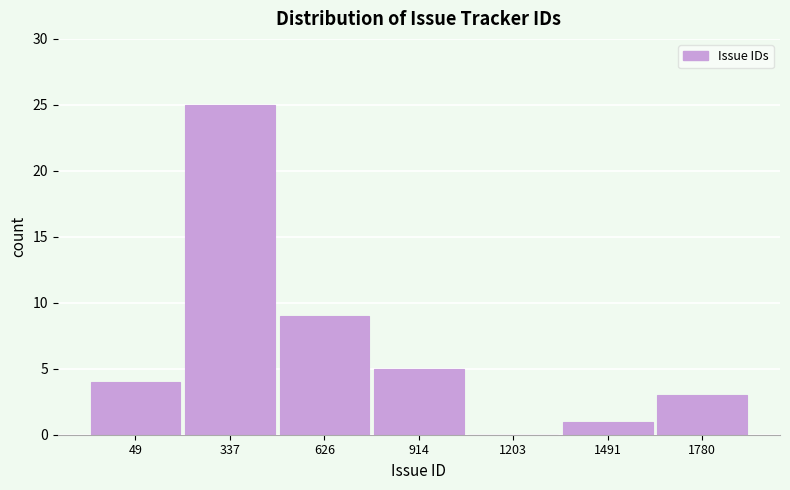

Reading right to left, extract all data points from this chart.

1780=3	1491=1	1203=0	914=5	626=9	337=25	49=4